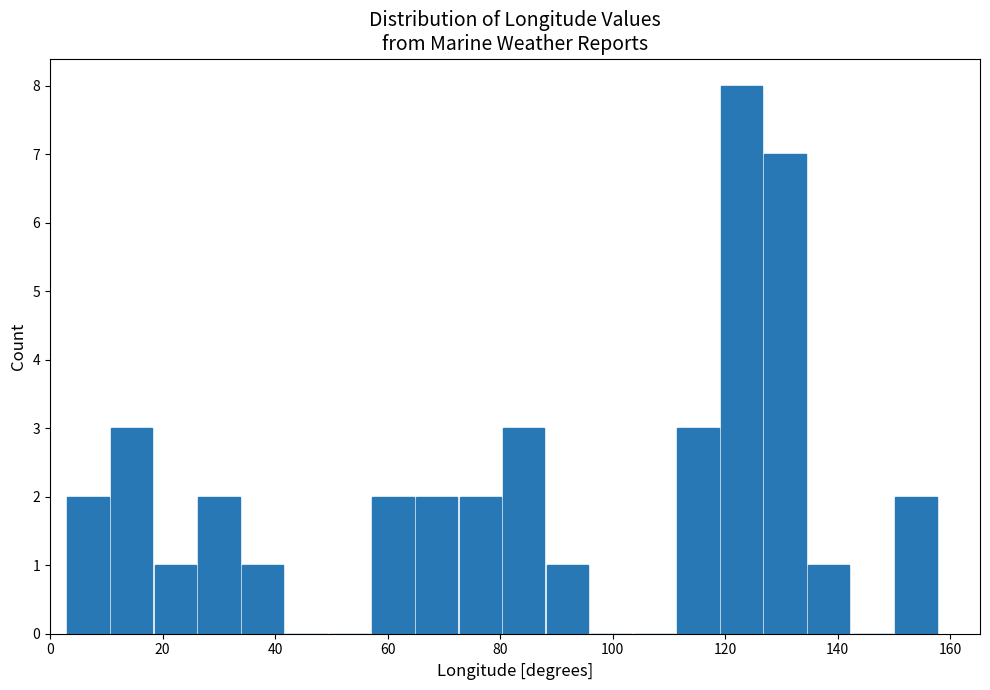

Read against the x-axis, roughly where is the centre of the tallest bar?

122